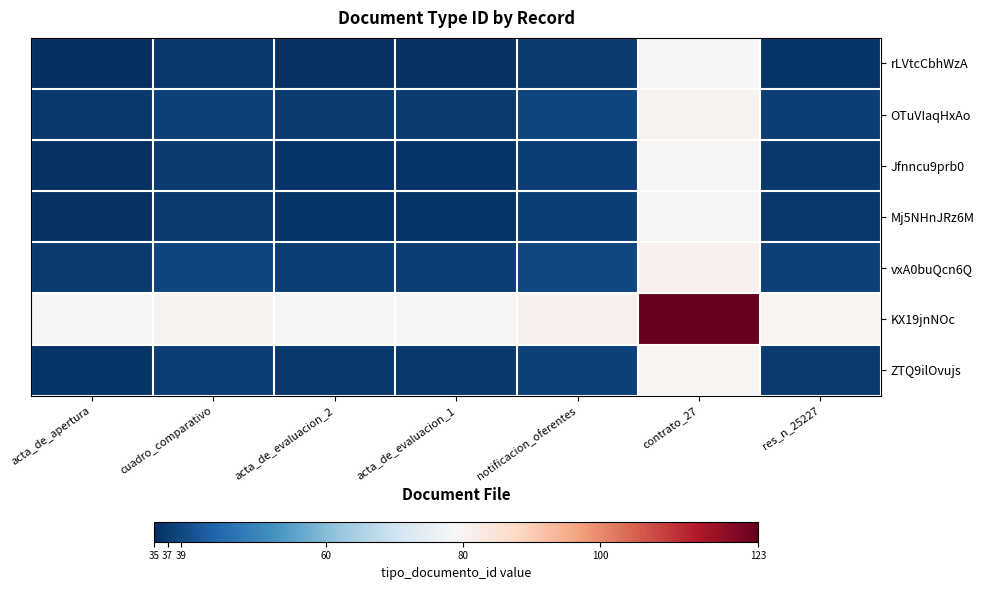

Reading right to left, what are all the values shown in this chart?

rLVtcCbhWzA: res_n_25227=36.0	contrato_27=79.0	notificacion_oferentes=37.0	acta_de_evaluacion_1=35.5	acta_de_evaluacion_2=35.5	cuadro_comparativo=36.5	acta_de_apertura=35.0
OTuVIaqHxAo: res_n_25227=37.5	contrato_27=80.5	notificacion_oferentes=38.5	acta_de_evaluacion_1=37.0	acta_de_evaluacion_2=37.0	cuadro_comparativo=38.0	acta_de_apertura=36.5
Jfnncu9prb0: res_n_25227=36.5	contrato_27=79.5	notificacion_oferentes=37.5	acta_de_evaluacion_1=36.0	acta_de_evaluacion_2=36.0	cuadro_comparativo=37.0	acta_de_apertura=35.5
Mj5NHnJRz6M: res_n_25227=36.5	contrato_27=79.5	notificacion_oferentes=37.5	acta_de_evaluacion_1=36.0	acta_de_evaluacion_2=36.0	cuadro_comparativo=37.0	acta_de_apertura=35.5
vxA0buQcn6Q: res_n_25227=38.0	contrato_27=81.0	notificacion_oferentes=39.0	acta_de_evaluacion_1=37.5	acta_de_evaluacion_2=37.5	cuadro_comparativo=38.5	acta_de_apertura=37.0
KX19jnNOc: res_n_25227=80.0	contrato_27=123.0	notificacion_oferentes=81.0	acta_de_evaluacion_1=79.5	acta_de_evaluacion_2=79.5	cuadro_comparativo=80.5	acta_de_apertura=79.0
ZTQ9ilOvujs: res_n_25227=37.0	contrato_27=80.0	notificacion_oferentes=38.0	acta_de_evaluacion_1=36.5	acta_de_evaluacion_2=36.5	cuadro_comparativo=37.5	acta_de_apertura=36.0